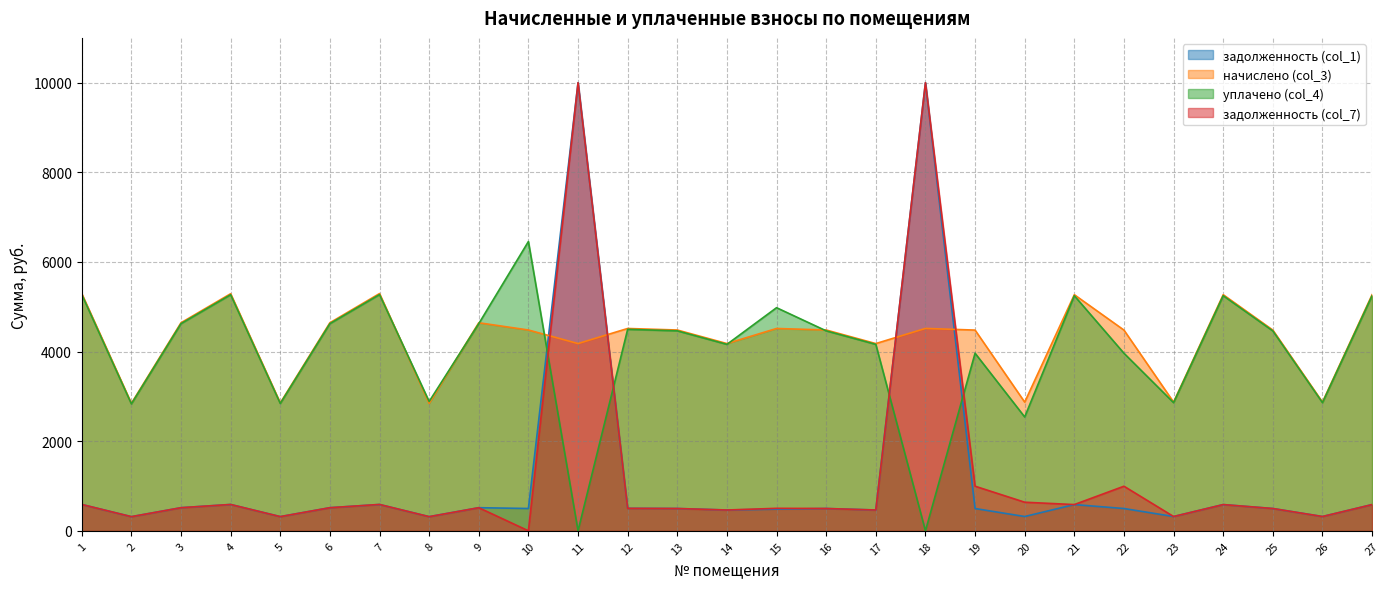

Between 23 and 27, which series saw the biggest shift?

начислено (col_3)